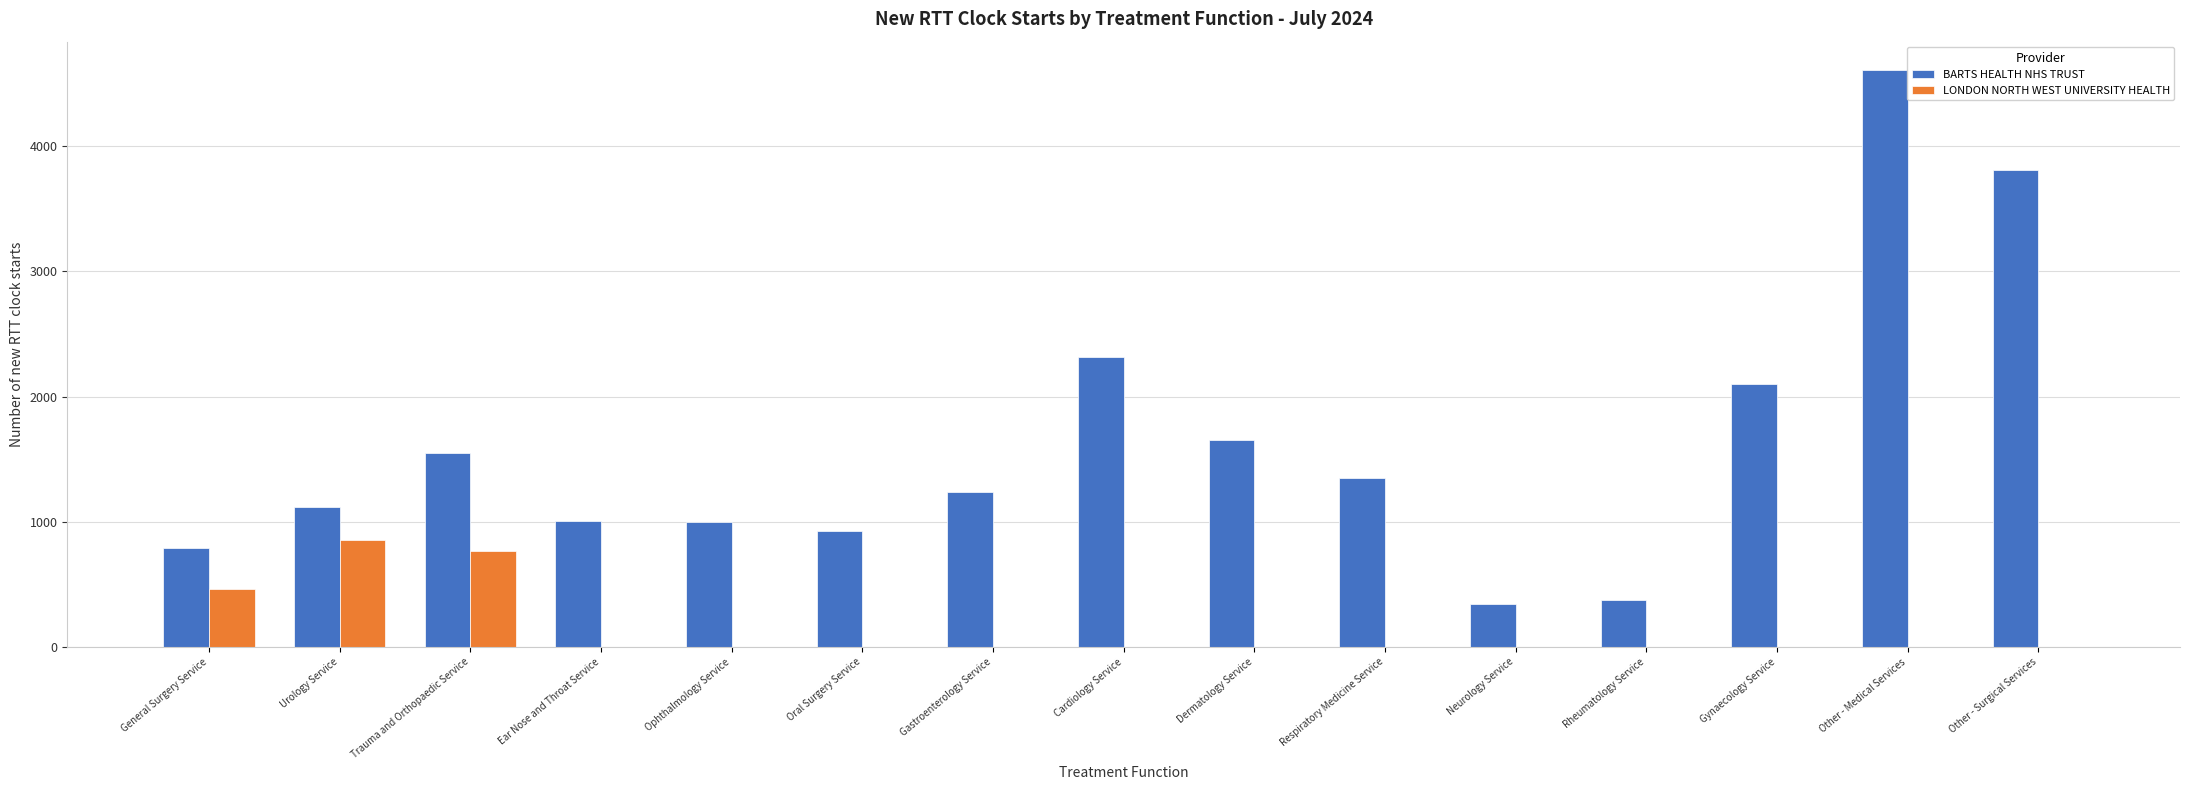

Which series has the largest total across all categories?

BARTS HEALTH NHS TRUST